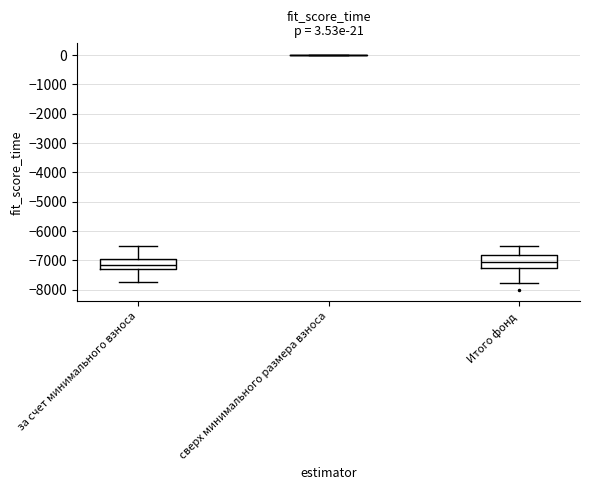

Comparing the boxes themselves (not the whiskers), which one is the tallest?

Итого фонд